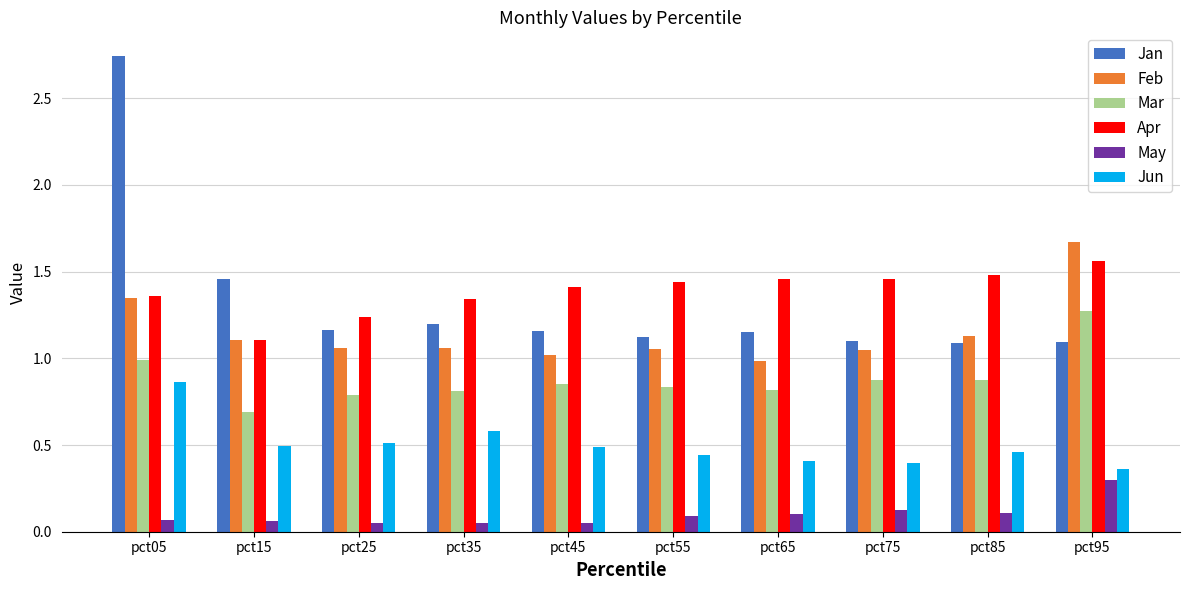

What is the difference between the maximum and second lowest values in the Feb series?

0.7